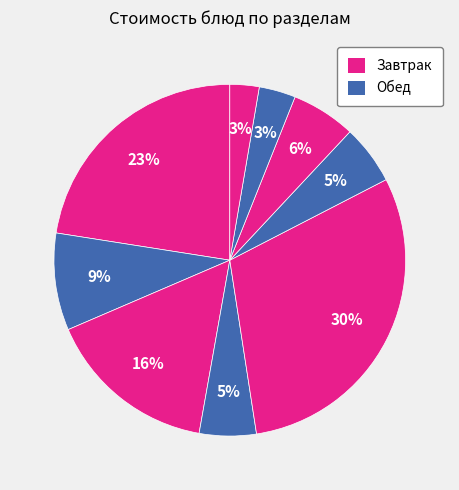

How many segments does this pie chart have?

9